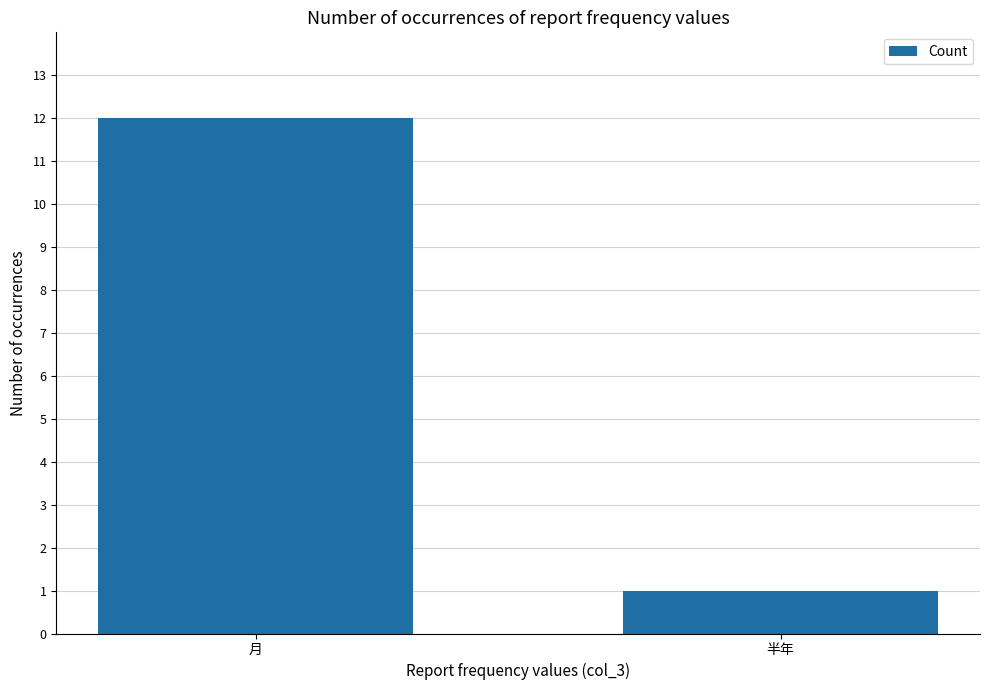

Between 半年 and 月, which is larger?

月